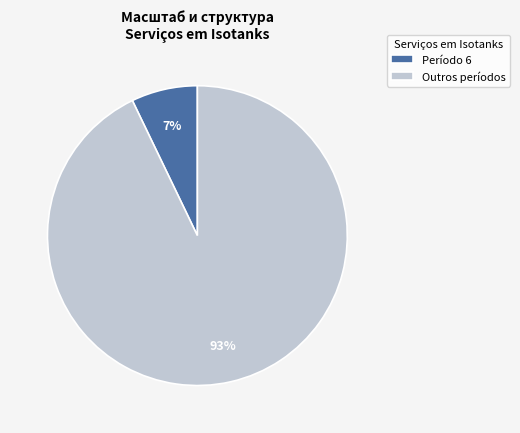

What is the smallest slice in the pie chart?

Período 6